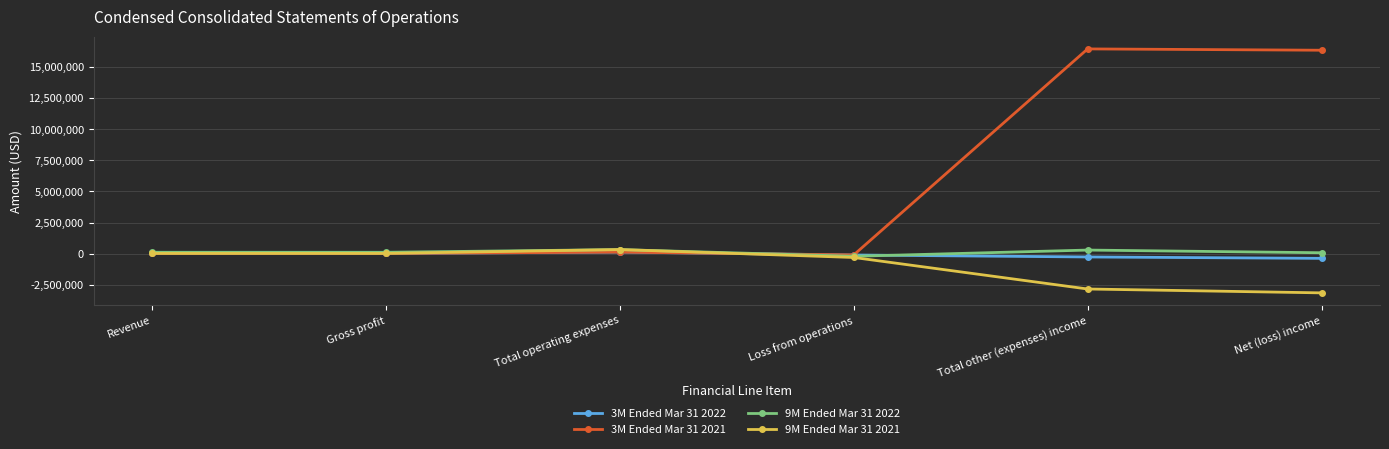

How many series are shown in this chart?

4